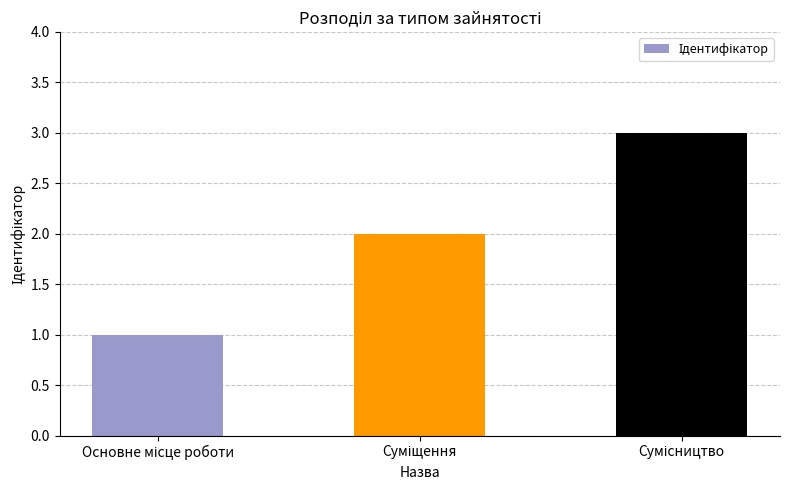

How many data points does each series have?

3